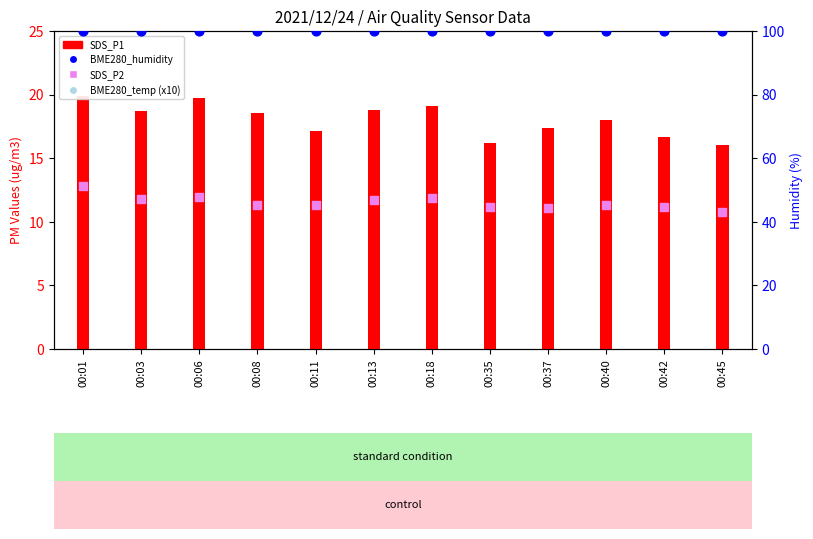

What are all the series names shown in the legend?

SDS_P1, SDS_P2, BME280_temp (x10), BME280_humidity